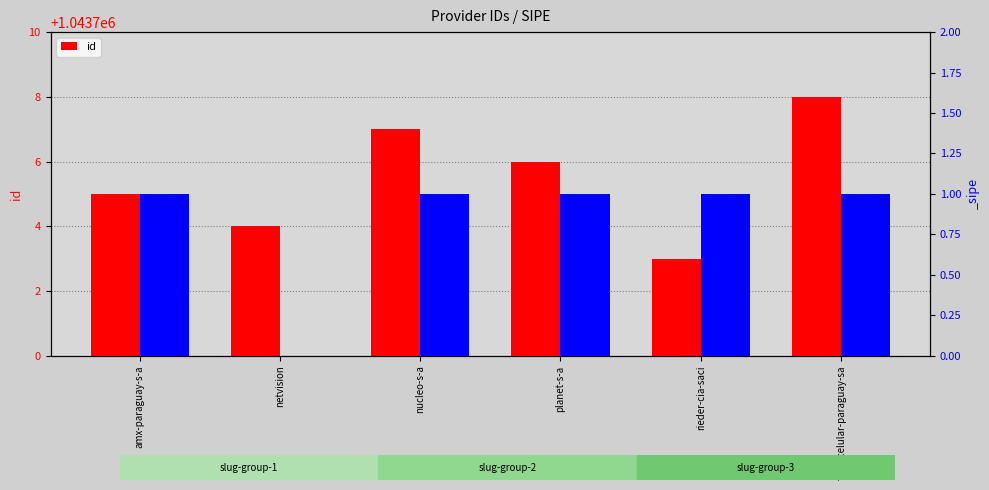

How many data points are above 1043706?

2